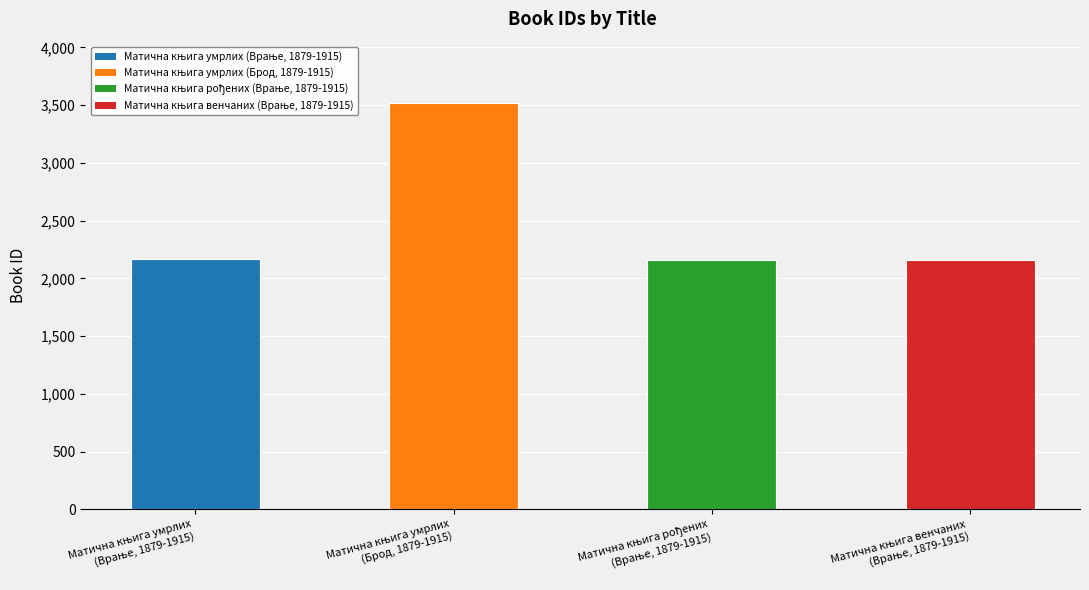

What is the value of the 4th bar from the left?

2161